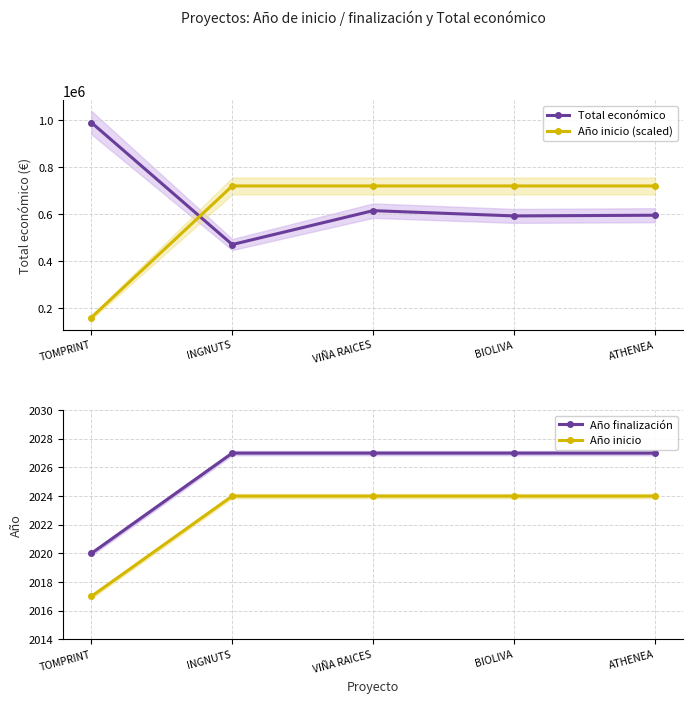

Is this an area chart (filled region under the line)?

No